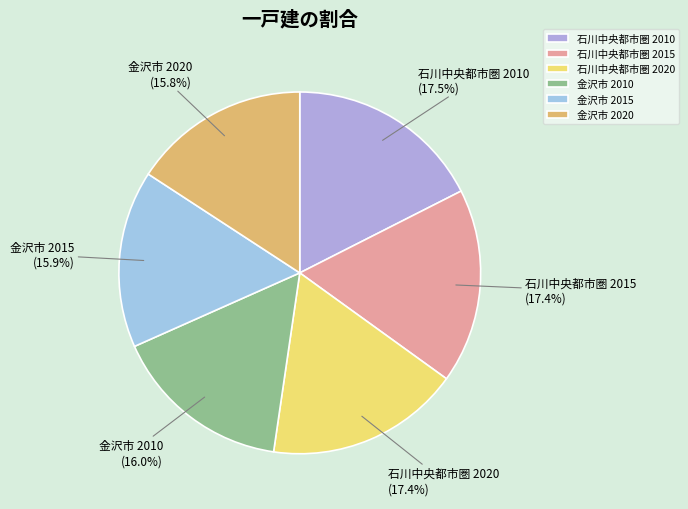

Which has a higher value, 石川中央都市圏 2010 or 金沢市 2010?

石川中央都市圏 2010